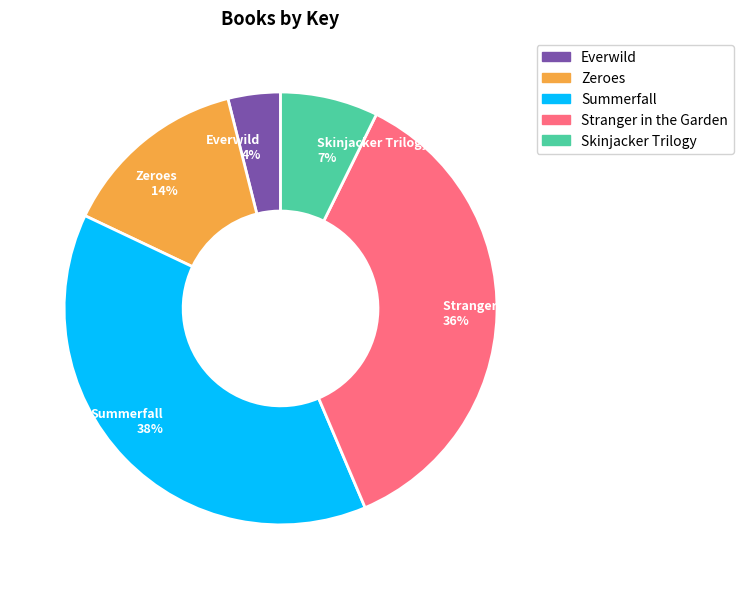

The Summerfall slice represents 38% of the pie. True or false?

True